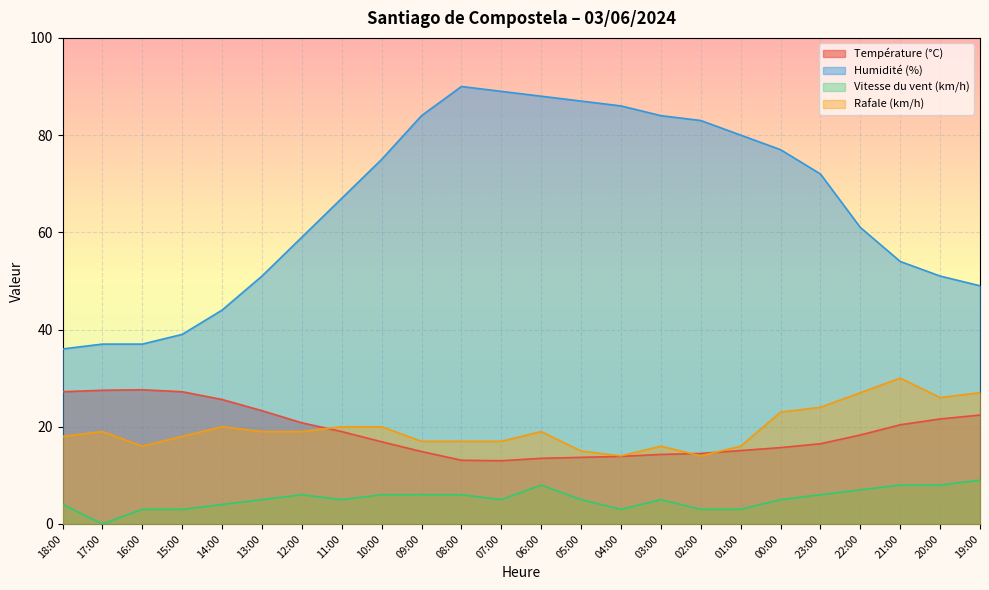

Where is Rafale (km/h) nearest to the value 22?

00:00